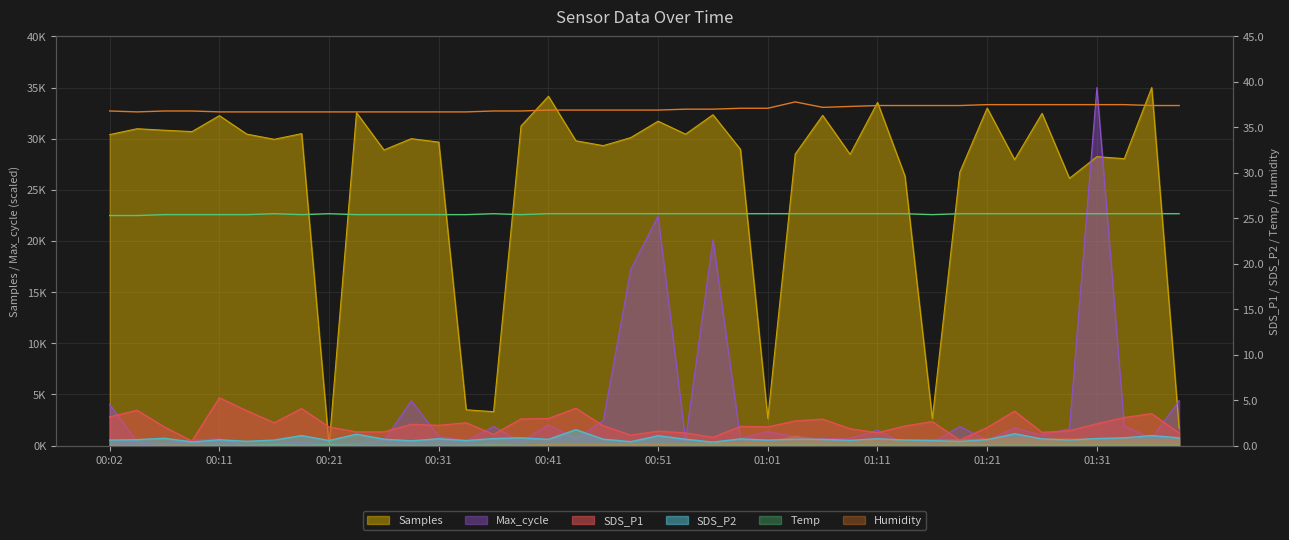

Which series has the largest total across all categories?

Samples